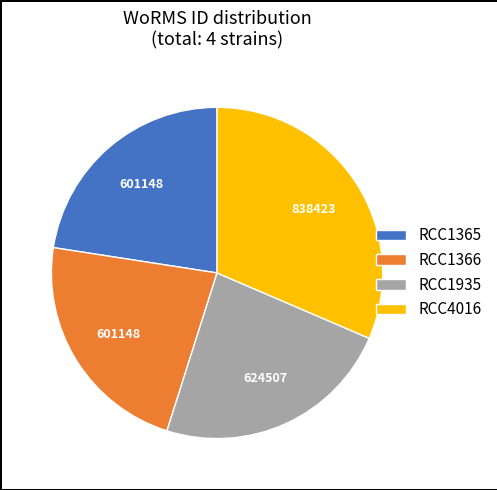

Is RCC4016 the majority of the pie?

No